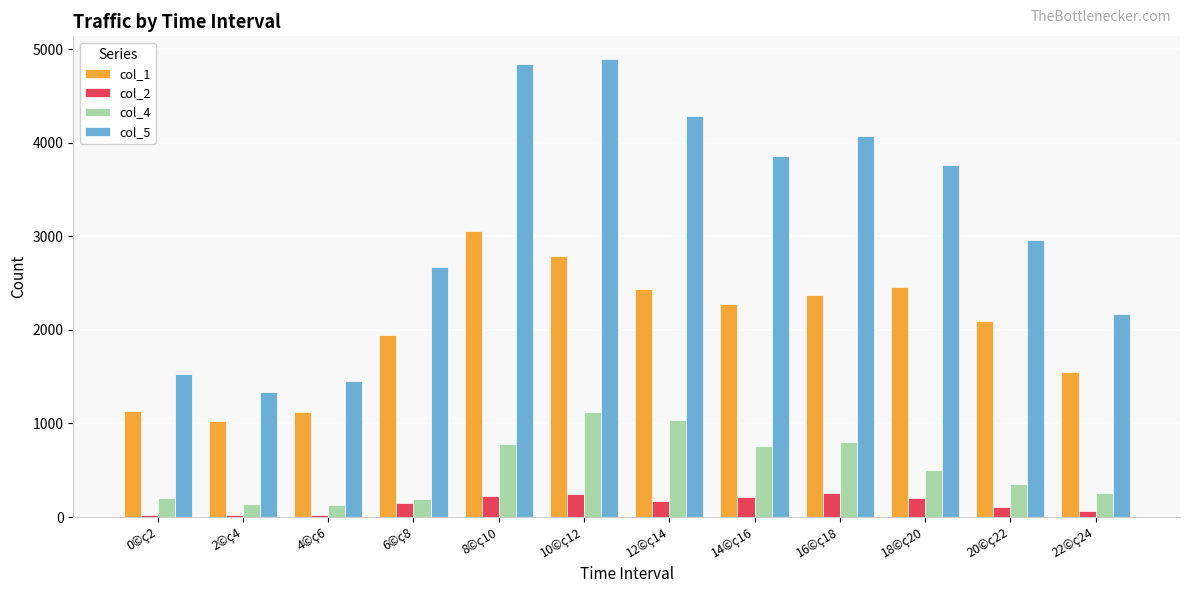

What are all the series names shown in the legend?

col_1, col_2, col_4, col_5